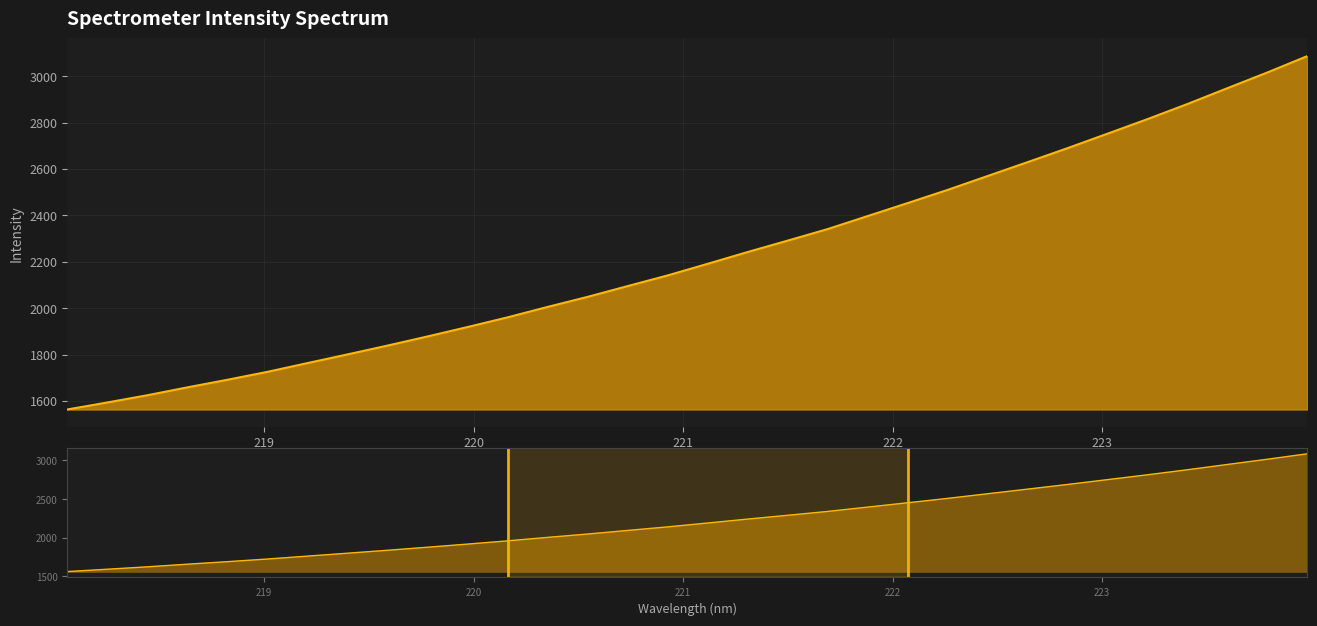

Between 222 and 223, which is larger?

223